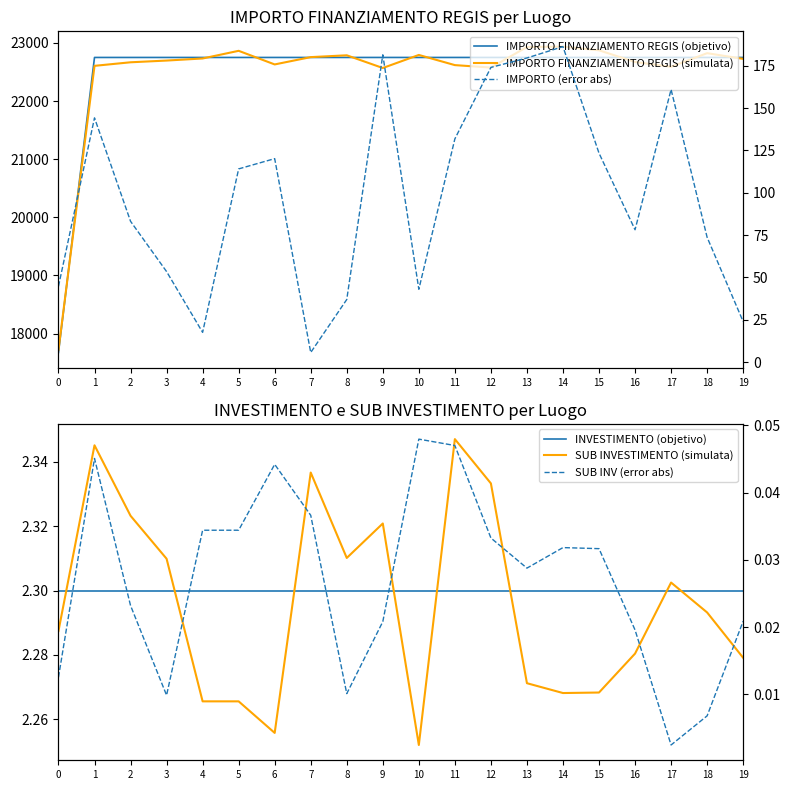

Which series has the largest range (max minus min)?

IMPORTO FINANZIAMENTO REGIS (simulata)